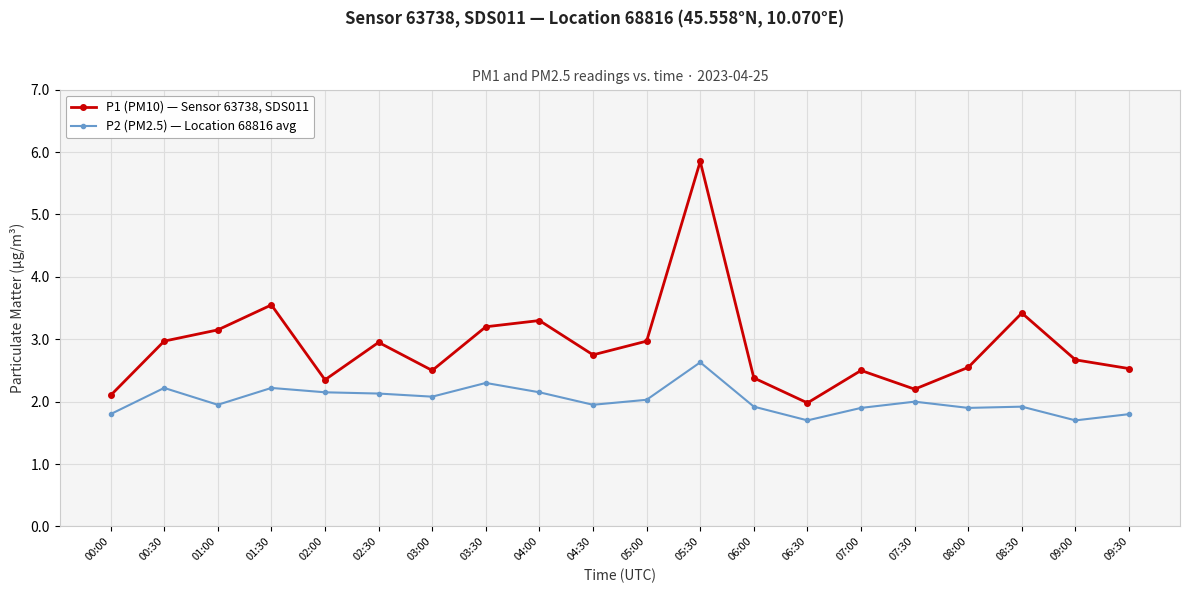

What is the spread (max minus min) of values at 04:30?

0.8